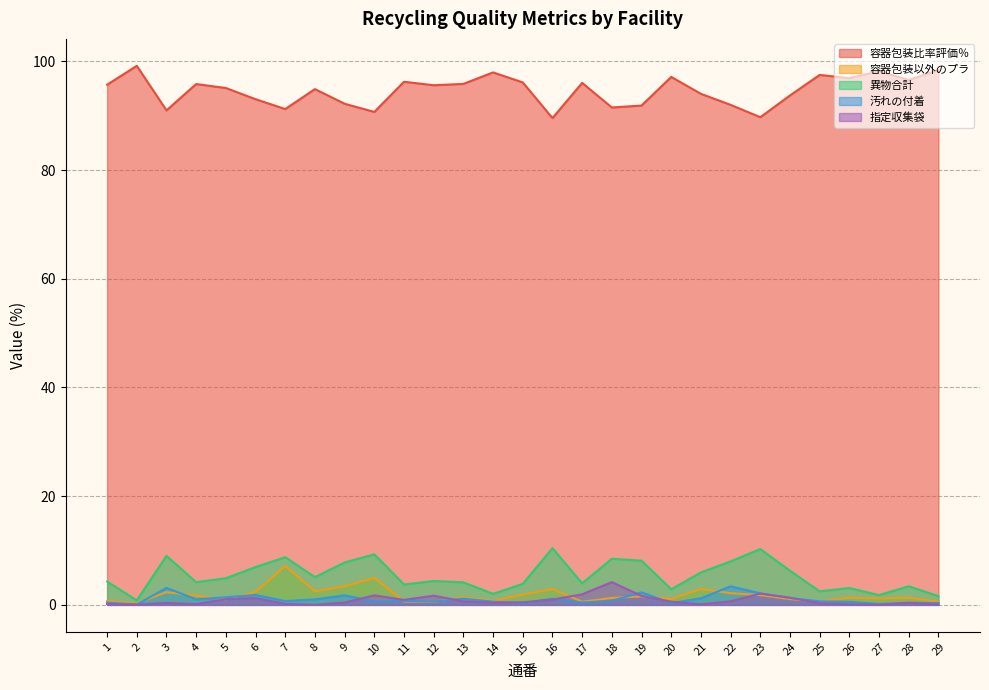

Reading left to right, transcribe all the data shown in this chart.

容器包装比率評価％: 95.7	99.2	91.0	95.8	95.1	93.0	91.2	94.9	92.2	90.7	96.2	95.6	95.9	98.0	96.1	89.6	96.0	91.5	91.9	97.1	94.0	92.0	89.7	93.7	97.5	96.9	98.2	96.6	98.4
容器包装以外のプラ: 0.7	0.3	2.3	1.7	1.0	2.4	7.2	2.5	3.4	5.0	0.6	0.5	1.4	0.7	1.9	2.9	0.6	1.3	1.6	1.1	2.9	2.1	1.8	1.1	0.6	1.3	1.2	1.3	0.6
異物合計: 4.3	0.8	9.0	4.2	4.9	7.0	8.8	5.1	7.8	9.3	3.8	4.4	4.1	2.0	3.9	10.4	4.0	8.5	8.1	2.9	6.0	8.0	10.3	6.3	2.5	3.1	1.8	3.4	1.6
汚れの付着: 0.4	0.1	3.1	1.0	1.4	1.8	0.7	1.0	1.8	0.6	0.7	0.6	1.1	0.6	0.3	1.1	0.4	0.7	2.3	0.3	1.2	3.4	2.1	1.3	0.6	0.6	0.2	0.4	0.3
指定収集袋: 0.1	0.0	0.4	0.1	1.1	1.2	0.2	0.0	0.4	1.8	0.9	1.7	0.6	0.4	0.5	1.0	1.9	4.2	1.6	0.6	0.1	0.7	2.1	1.3	0.3	0.1	0.0	0.4	0.0